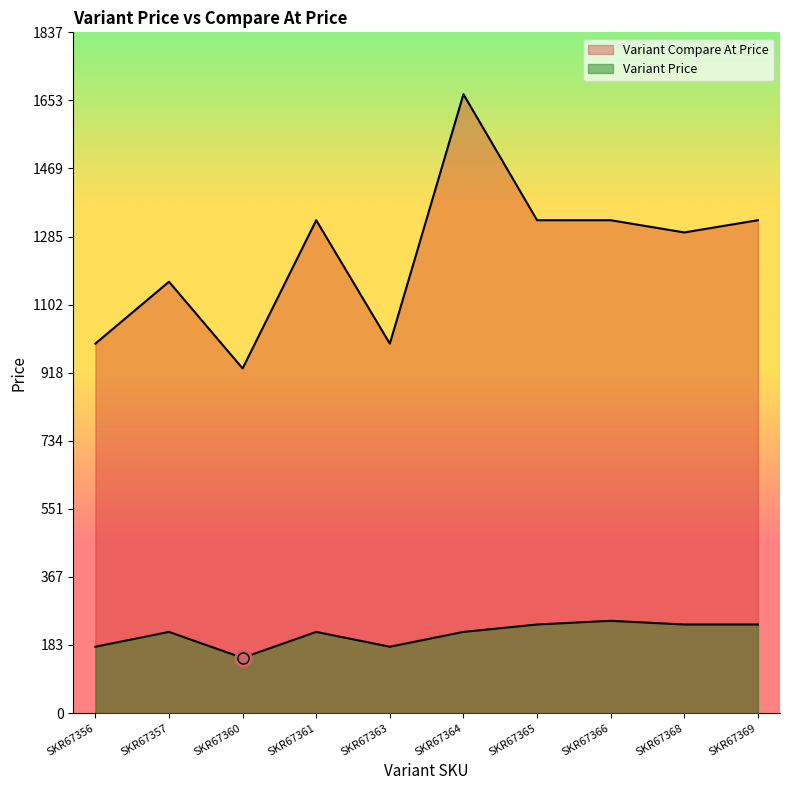

What is the minimum value for Variant Price?

149